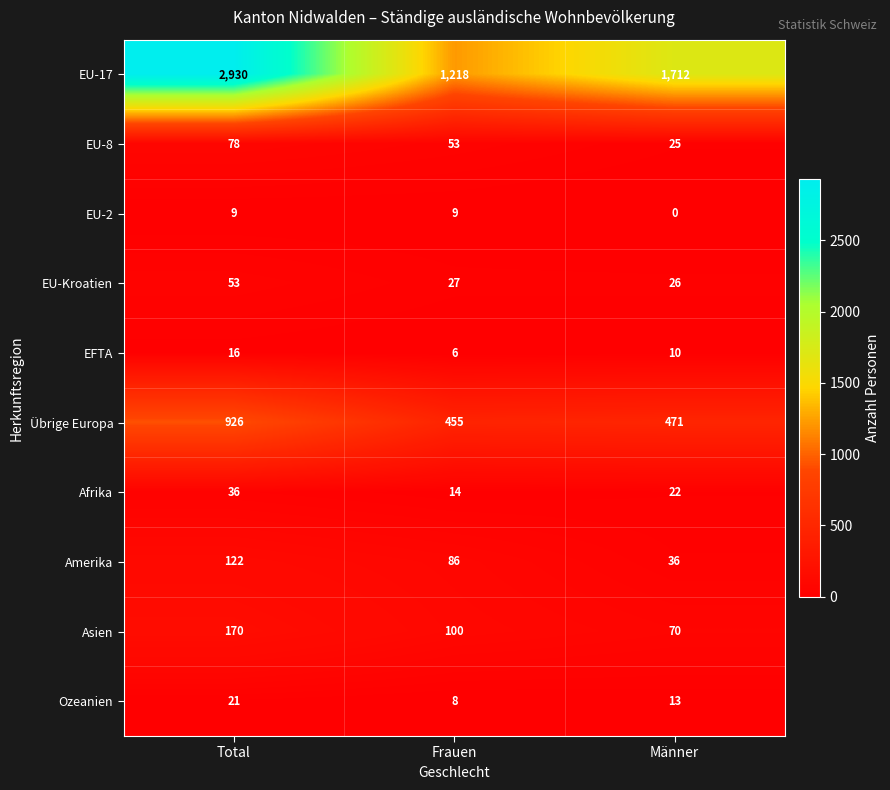

Between Total and Frauen, which series saw the biggest shift?

EU-17